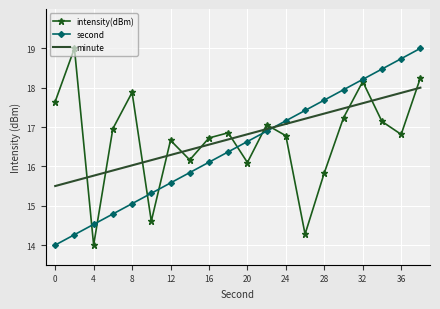

True or false: intensity(dBm) and minute intersect in this chart.

True